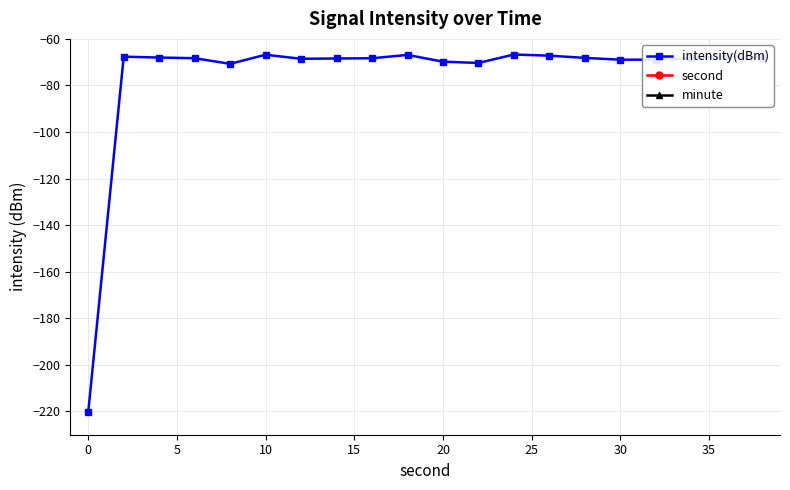

What is the maximum value for intensity(dBm)?

-66.7